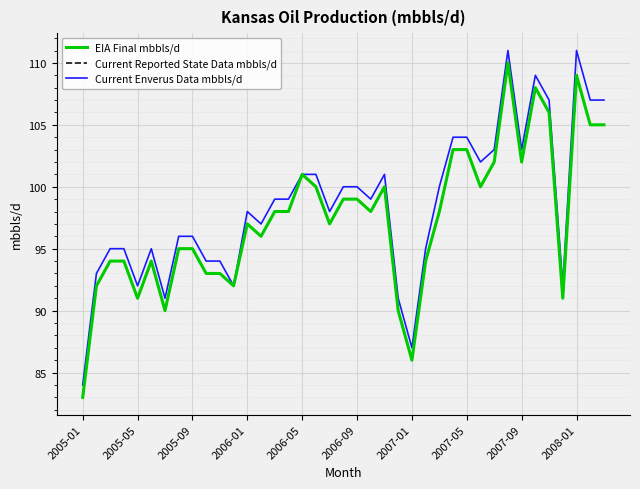

Reading left to right, list all the values displayed in this chart.

EIA Final mbbls/d: 83	92	94	94	91	94	90	95	95	93	93	92	97	96	98	98	101	100	97	99	99	98	100	90	86	94	98	103	103	100	102	110	102	108	106	91	109	105	105
Current Reported State Data mbbls/d: 83	92	94	94	91	94	90	95	95	93	93	92	97	96	98	98	101	100	97	99	99	98	100	90	86	94	98	103	103	100	102	110	102	108	106	91	109	105	105
Current Enverus Data mbbls/d: 84	93	95	95	92	95	91	96	96	94	94	92	98	97	99	99	101	101	98	100	100	99	101	91	87	95	100	104	104	102	103	111	103	109	107	92	111	107	107